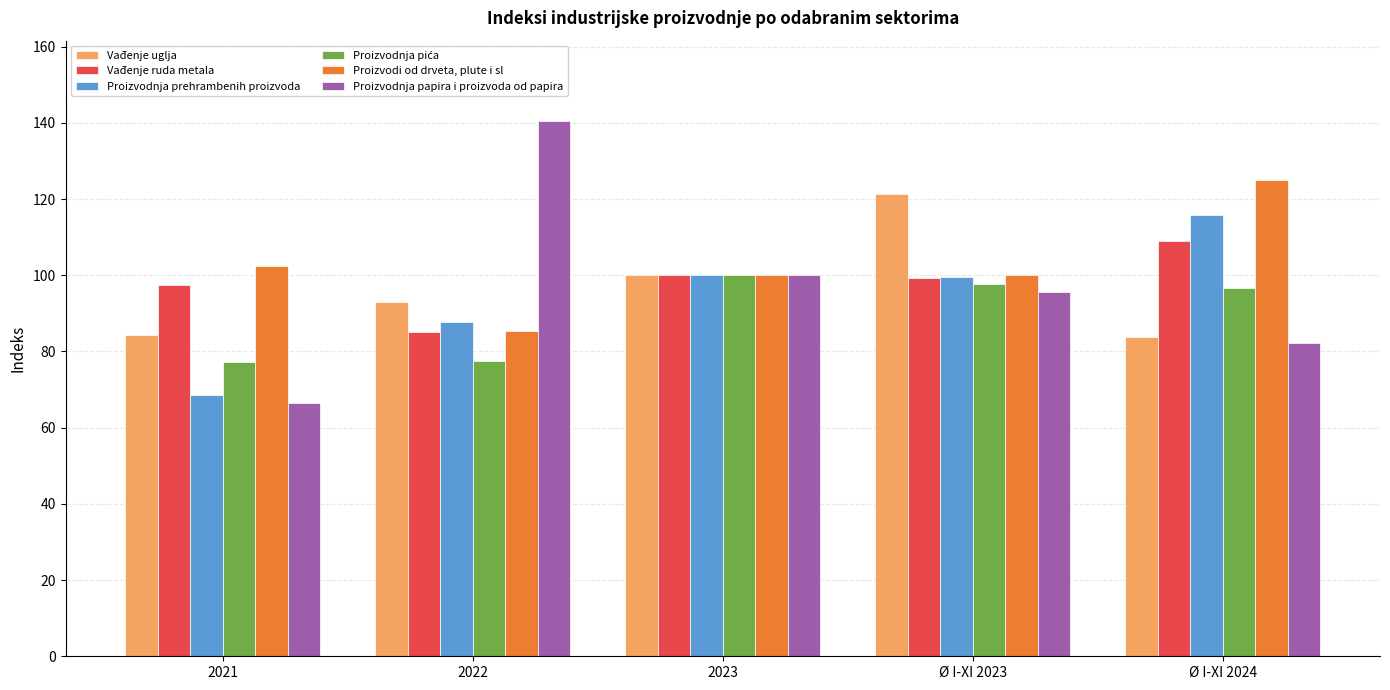

Is the value of Vađenje uglja at Ø I-XI 2024 greater than the value of Vađenje ruda metala at Ø I-XI 2023?

No